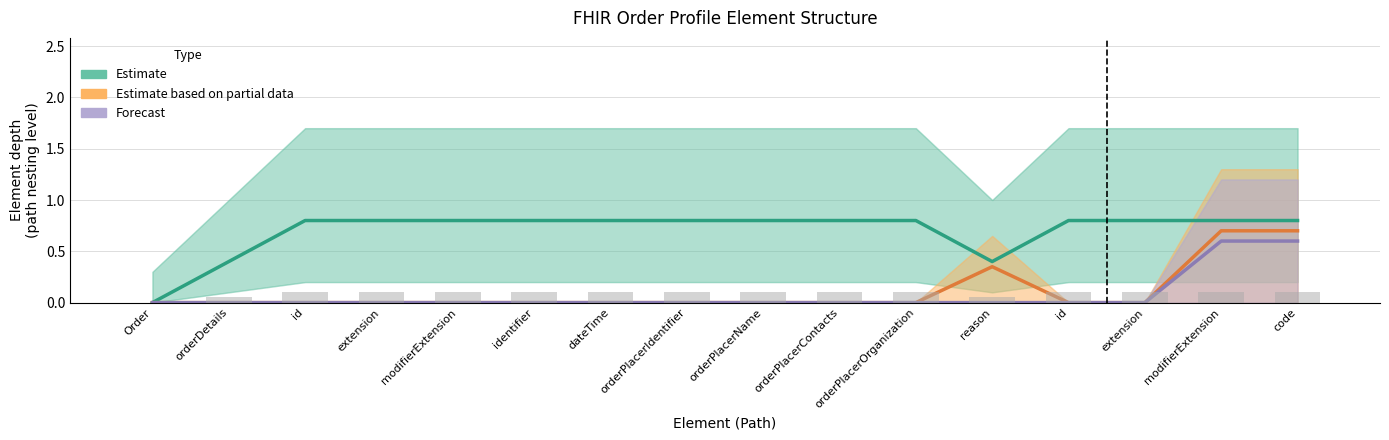

How many data points does each series have?

16